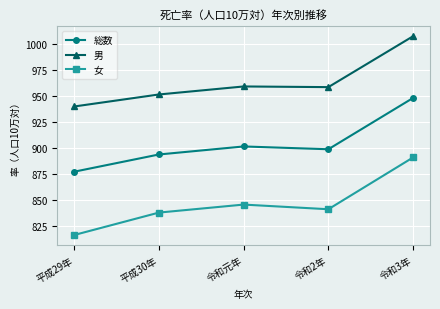

What are all the series names shown in the legend?

総数, 男, 女